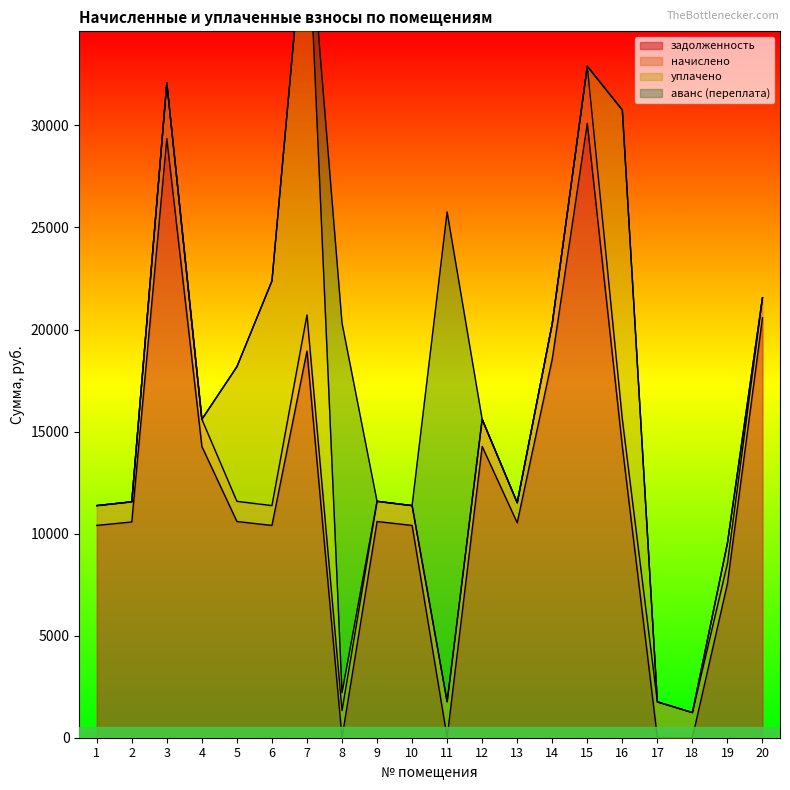

The value of задолженность at 5 is 4735.3. True or false?

False